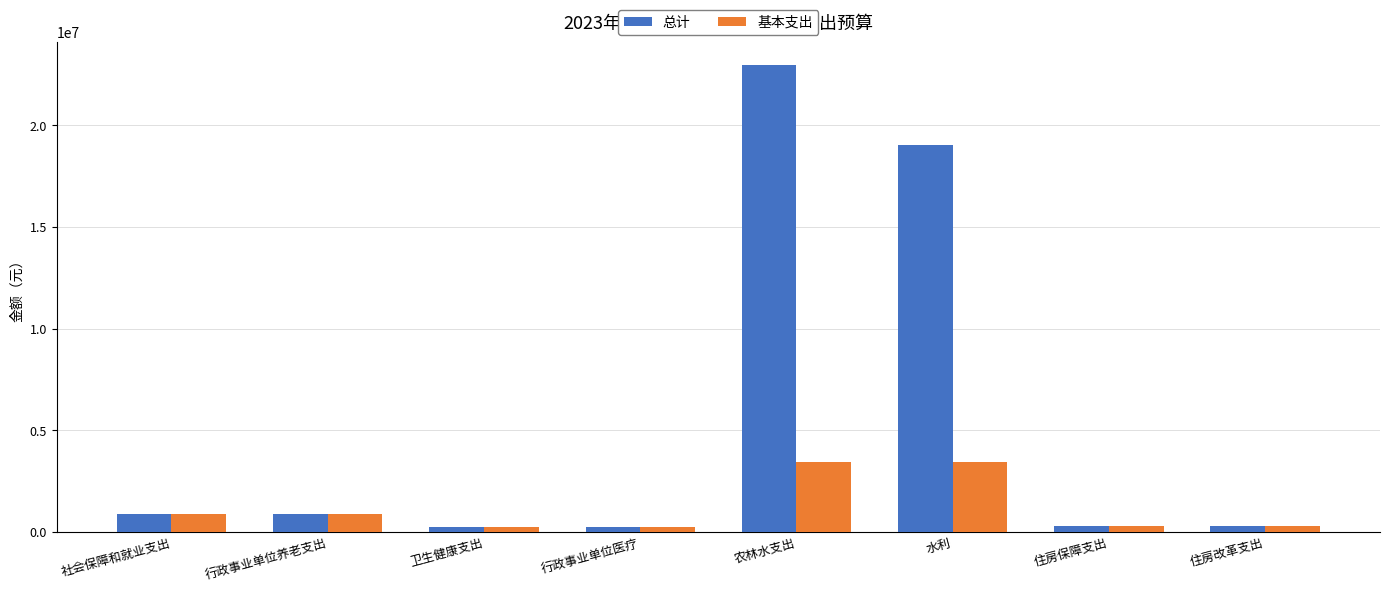

Where does the 总计 series first go above 914070?

社会保障和就业支出